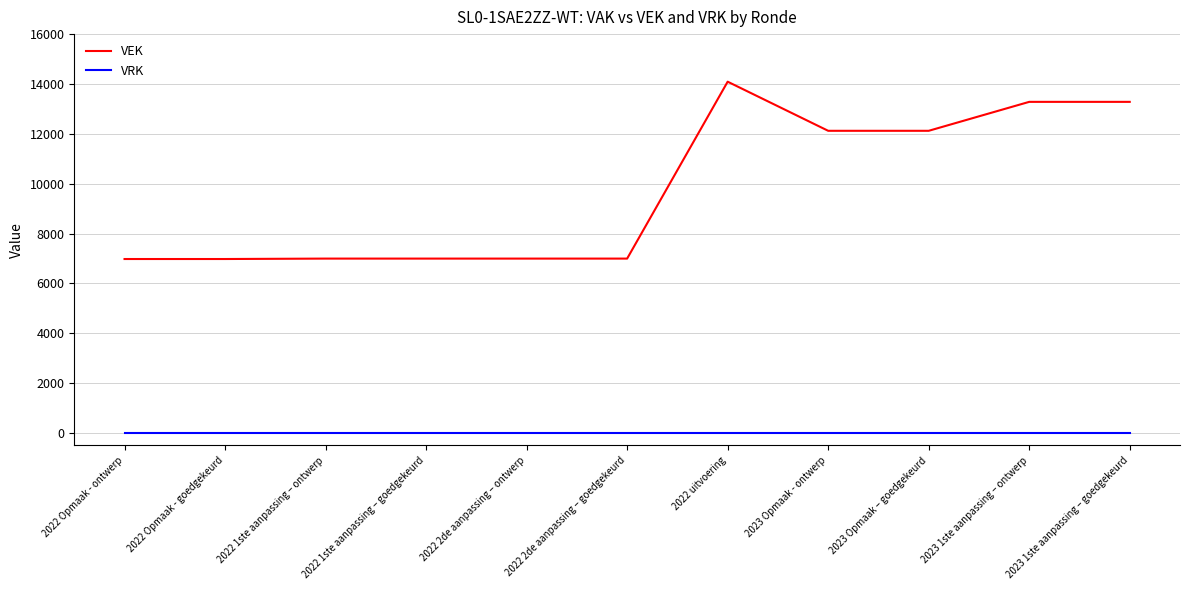

Rank the series by their maximum value, from highest to lowest.

VEK, VRK